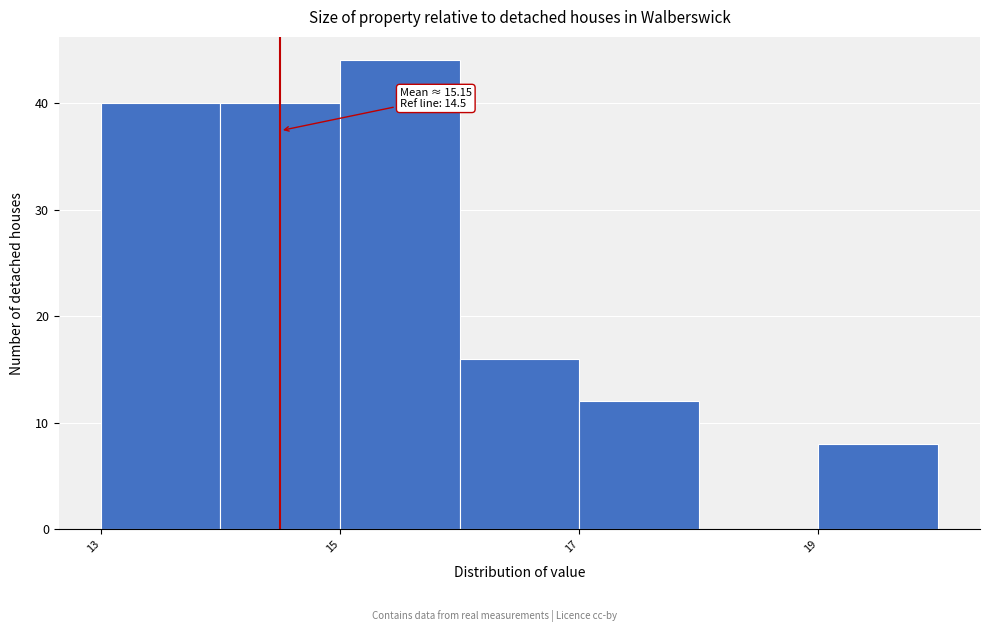

Which range on the x-axis has the tallest bar?

15 to 16